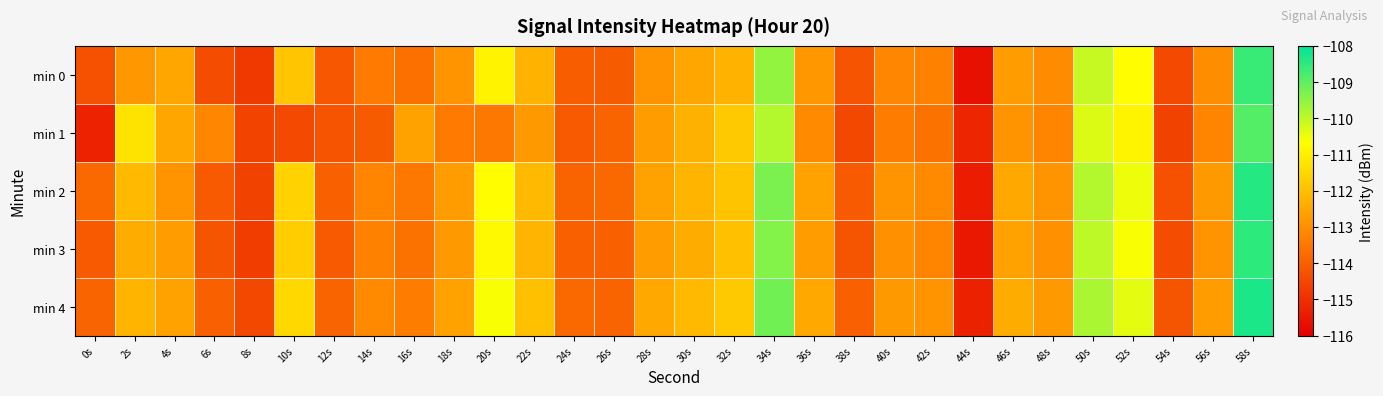

Rank the series at 34s from highest to lowest value.

min 4, min 2, min 3, min 0, min 1